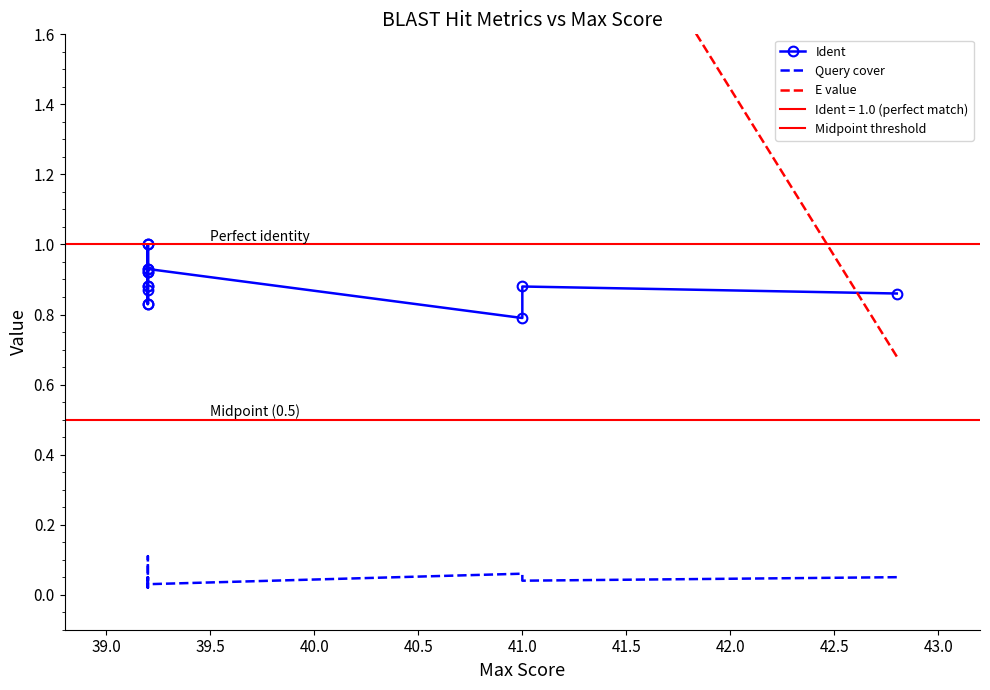

What is the sum of all E value values?

96.8